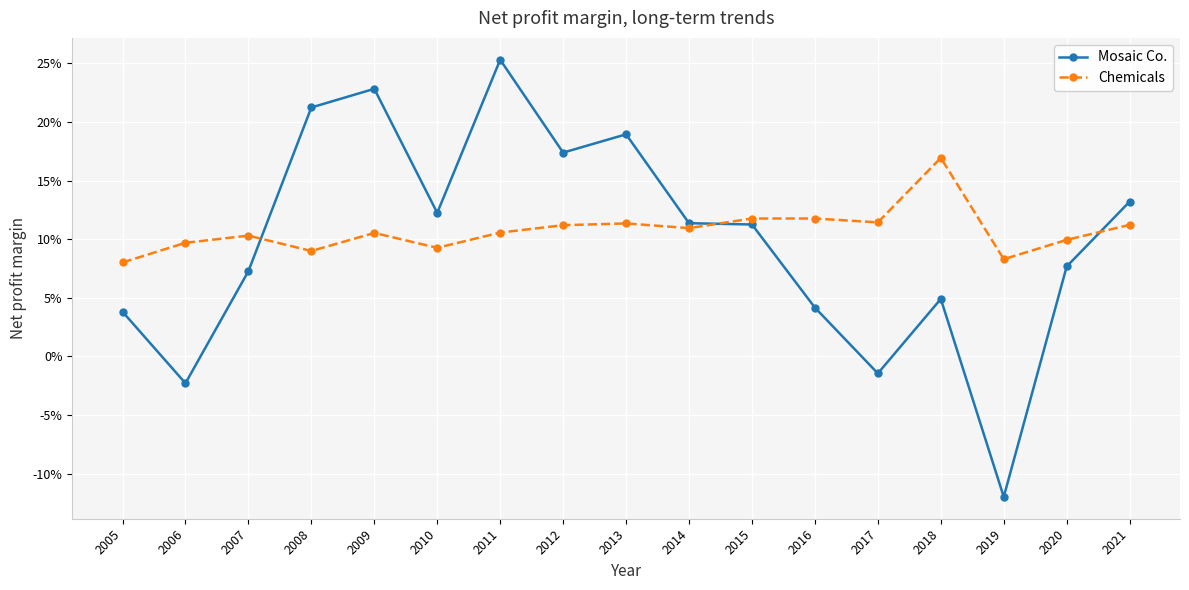

Where is the first local minimum for Mosaic Co.?

2006